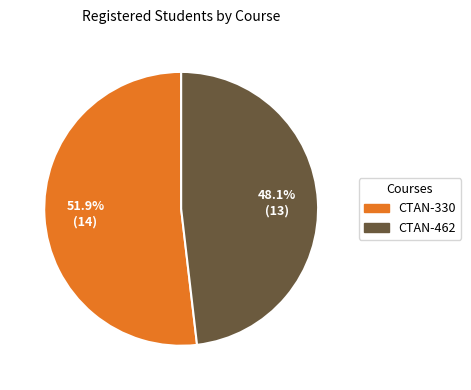

What is the ratio of the value at CTAN-462 to the value at CTAN-330?

0.9